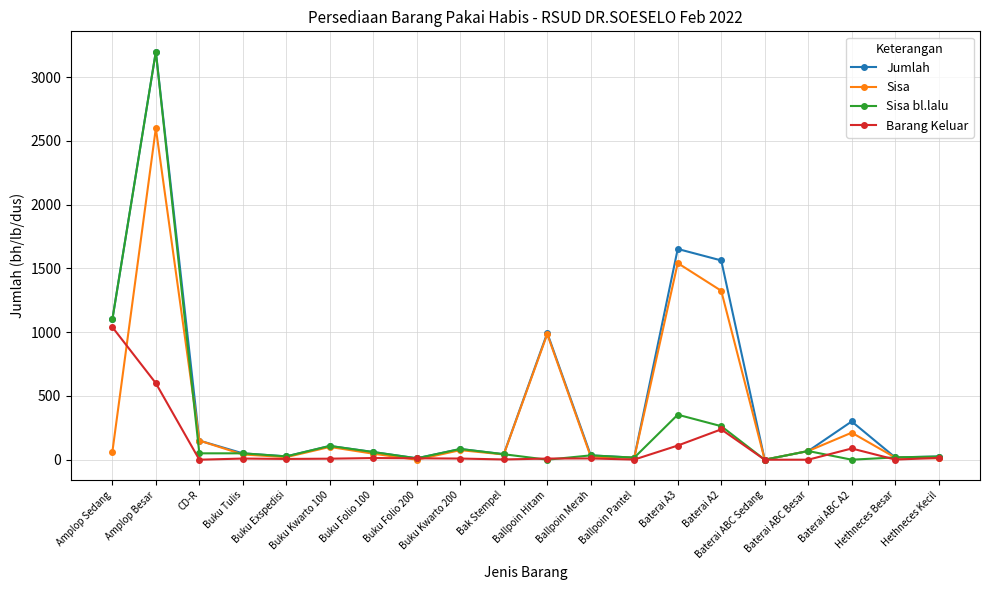

What is the maximum value for Sisa bl.lalu?

3200